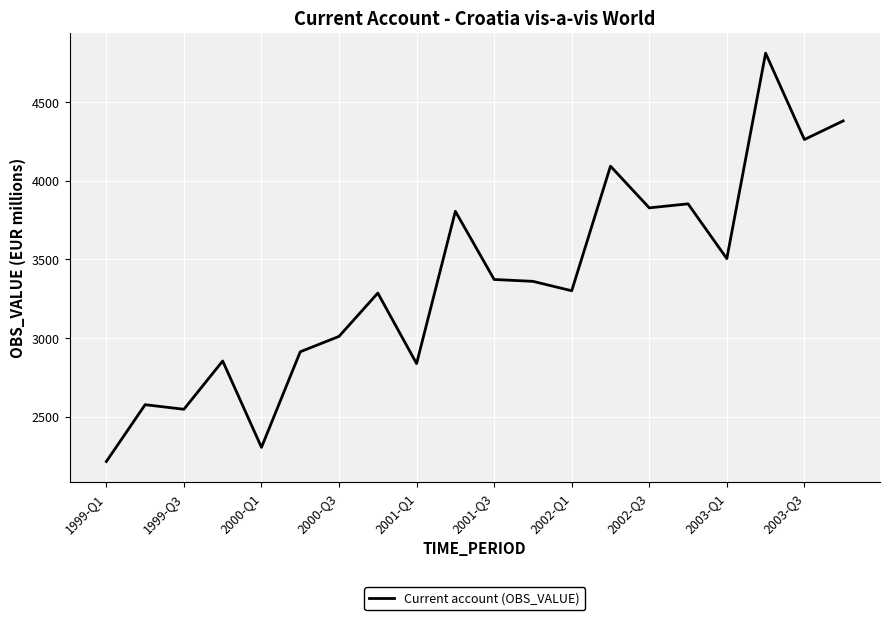

What is the minimum value shown in the chart?

2215.2